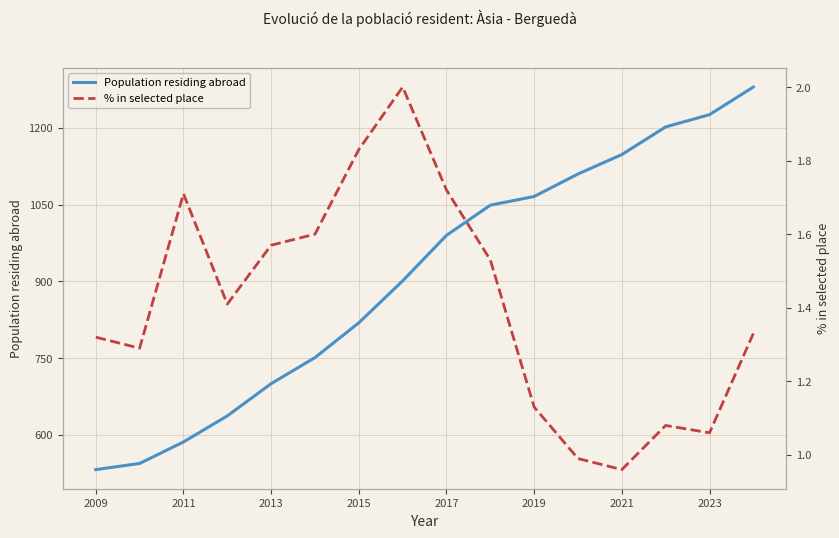

Count the number of data series in this chart.

2